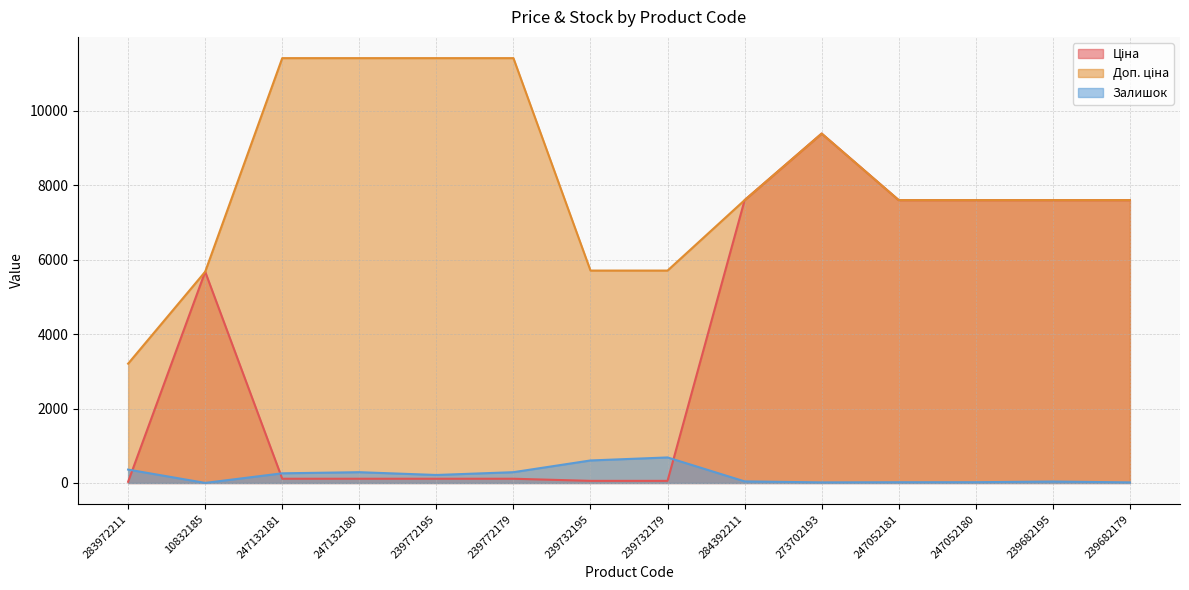

At which label does Доп. ціна first exceed 7596?

247132181